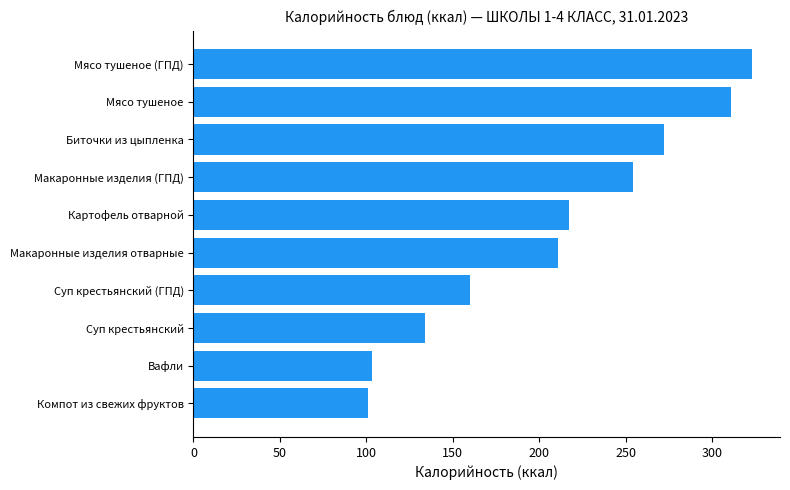

Count the number of categories in the chart.

10